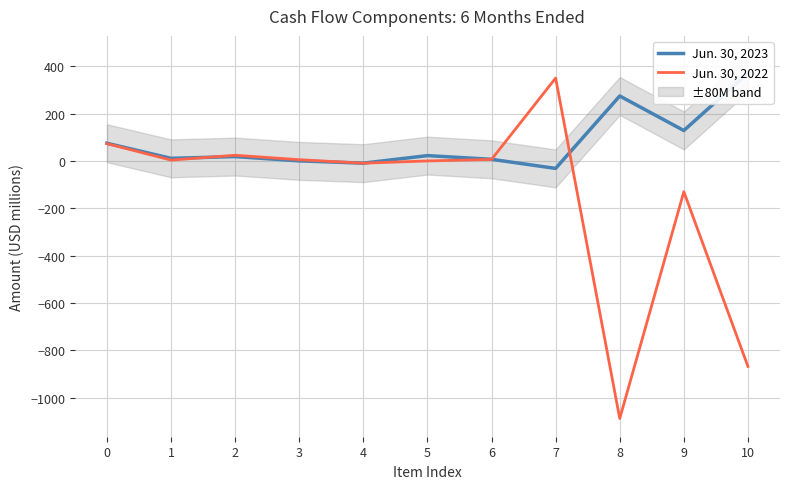

Where is the first local maximum for Jun. 30, 2022?

2